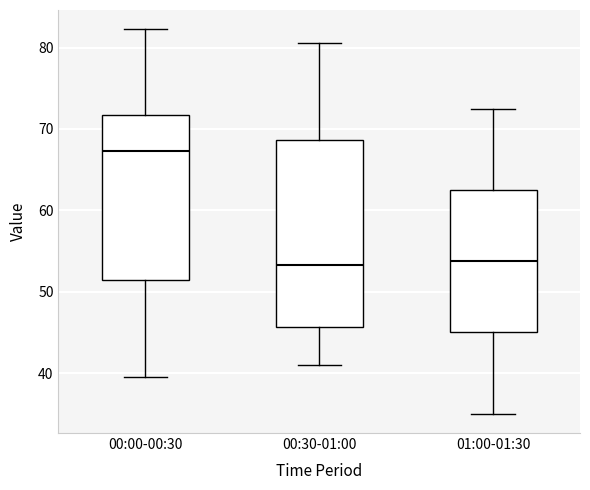

Reading left to right, transcribe this box plot: for each box, give where its median line is, the range the box spans, and where its two whiskers end, as read against the y-axis. The values are not printed on the chart, so give them approximately, as read against the axis.

00:00-00:30: median 67, box 51 to 72, whiskers 40 to 82
00:30-01:00: median 53, box 46 to 69, whiskers 41 to 81
01:00-01:30: median 54, box 45 to 63, whiskers 35 to 73